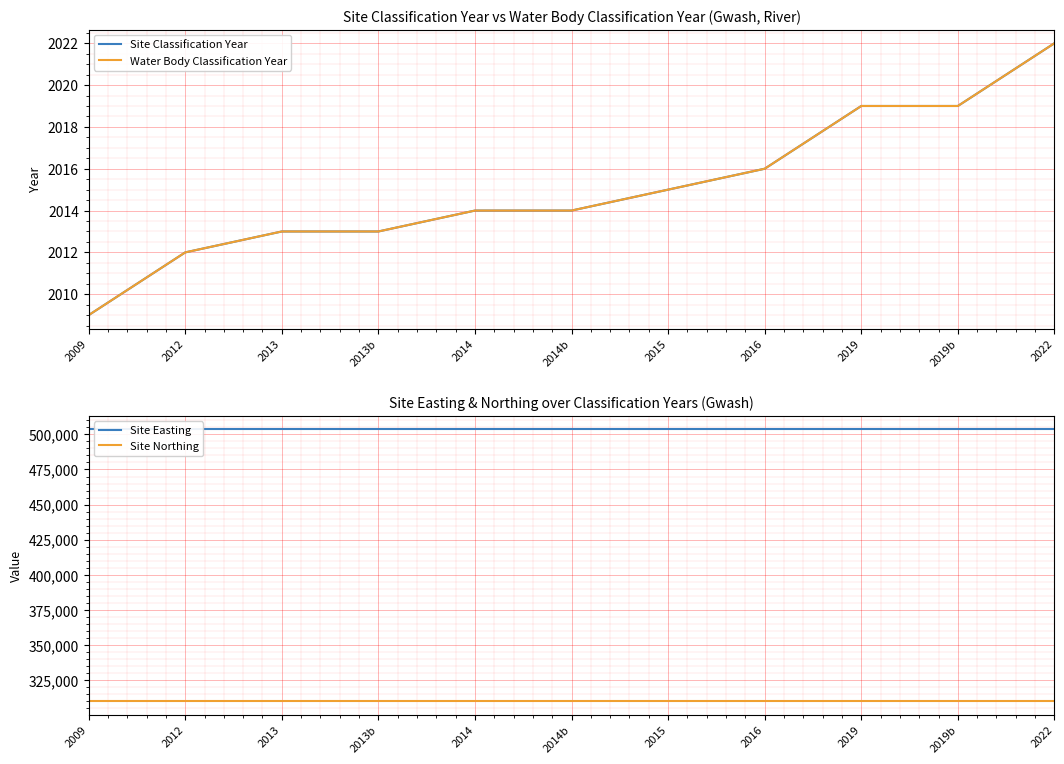

What is the highest value of the Site Northing series?

310095